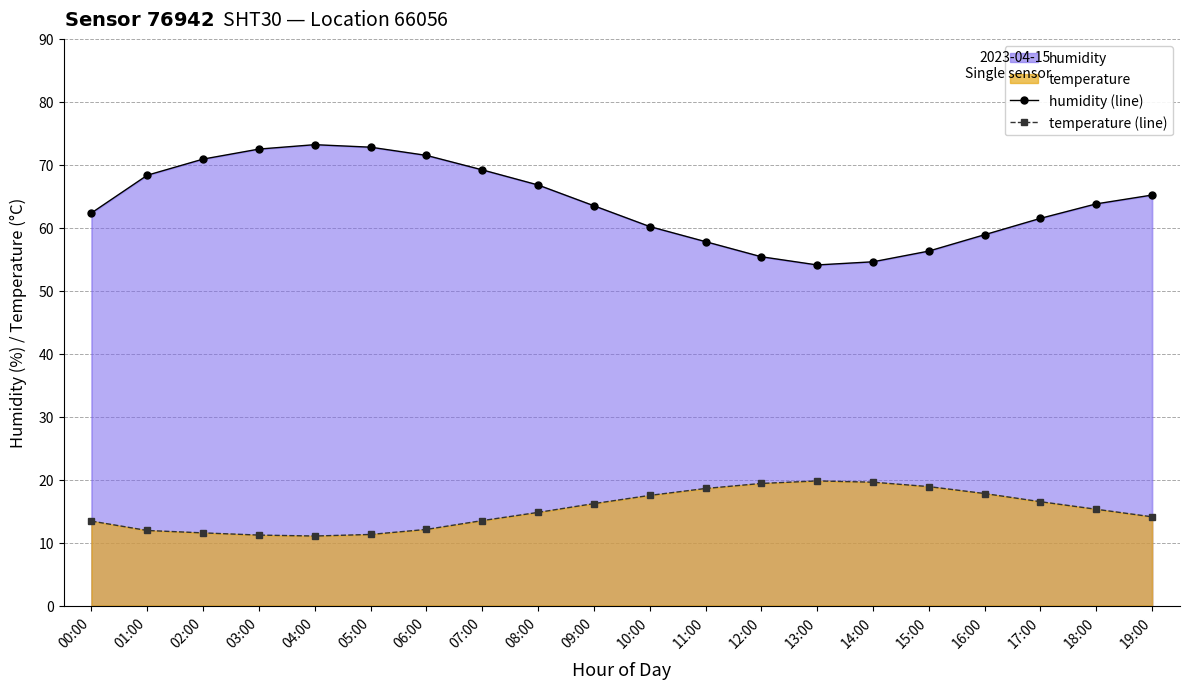

Rank the series by their maximum value, from lowest to highest.

temperature (line), humidity (line)